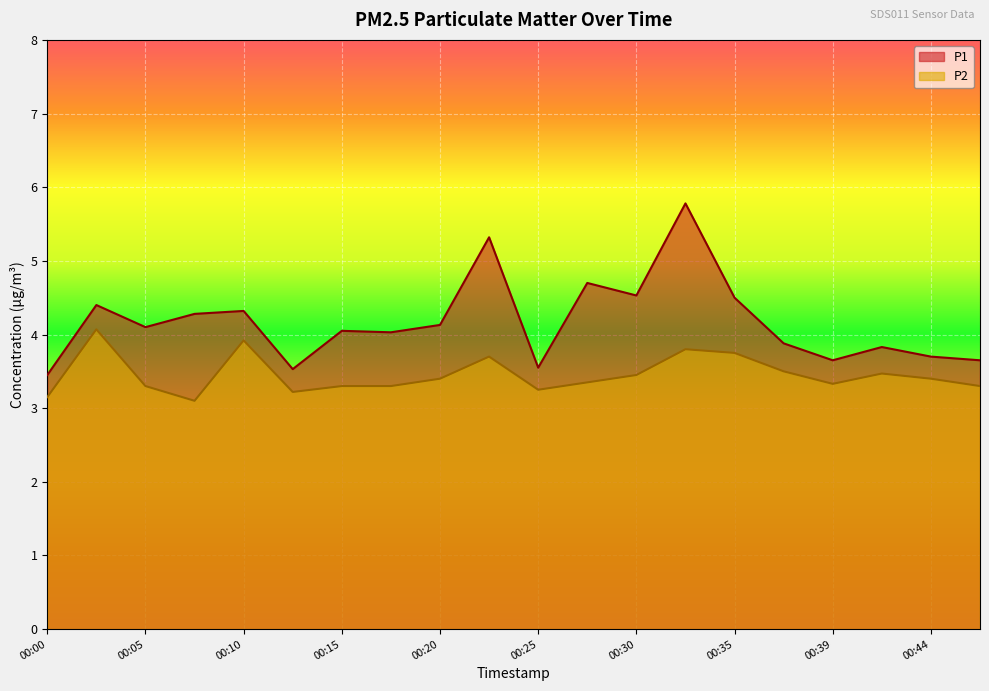

True or false: P1 and P2 cross at least once.

False